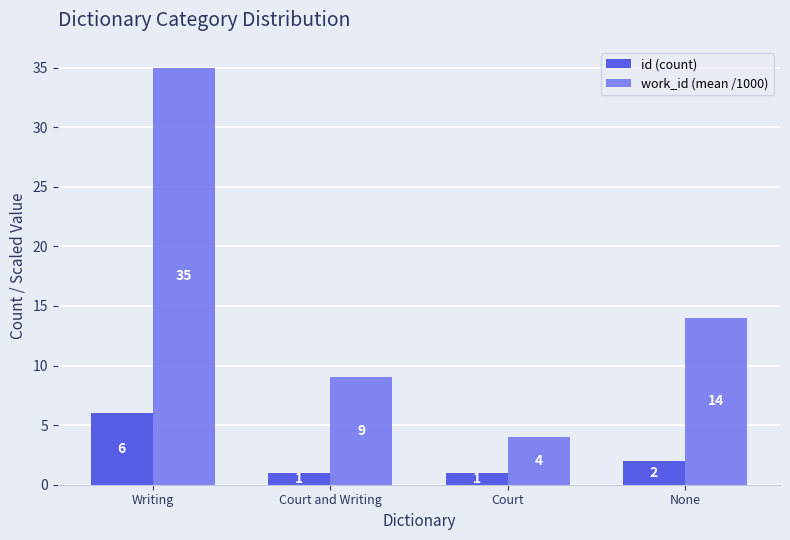

What position from the right is None?

1